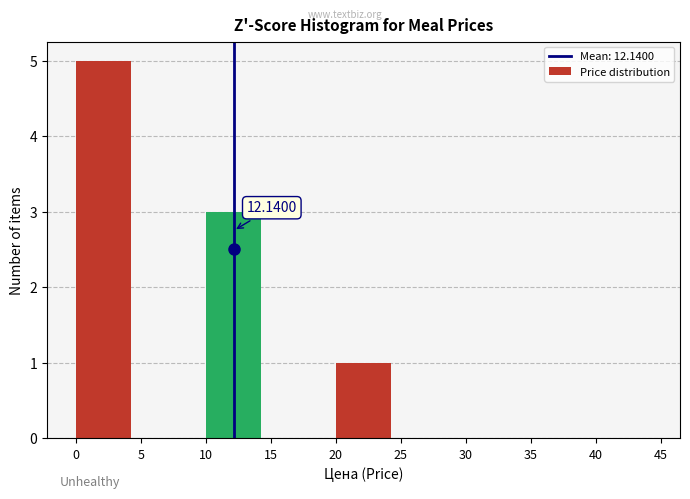

Which range on the x-axis has the tallest bar?

0 to 5